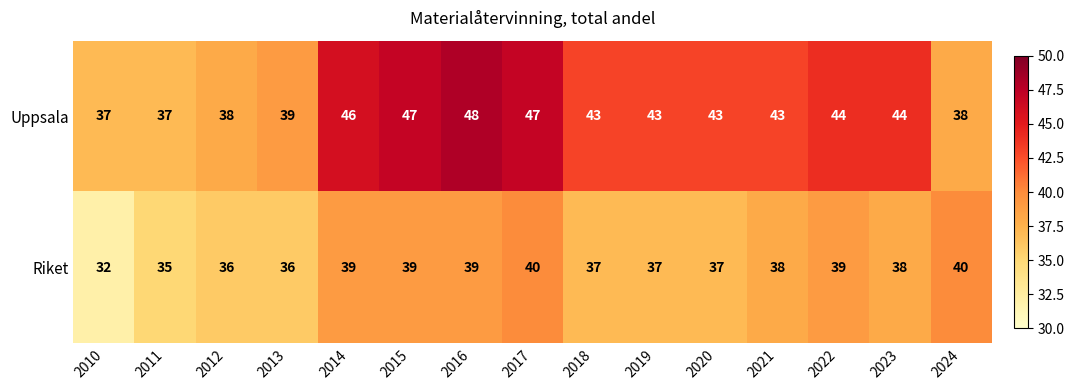

What is the difference between the highest and lowest values at 2015?

8